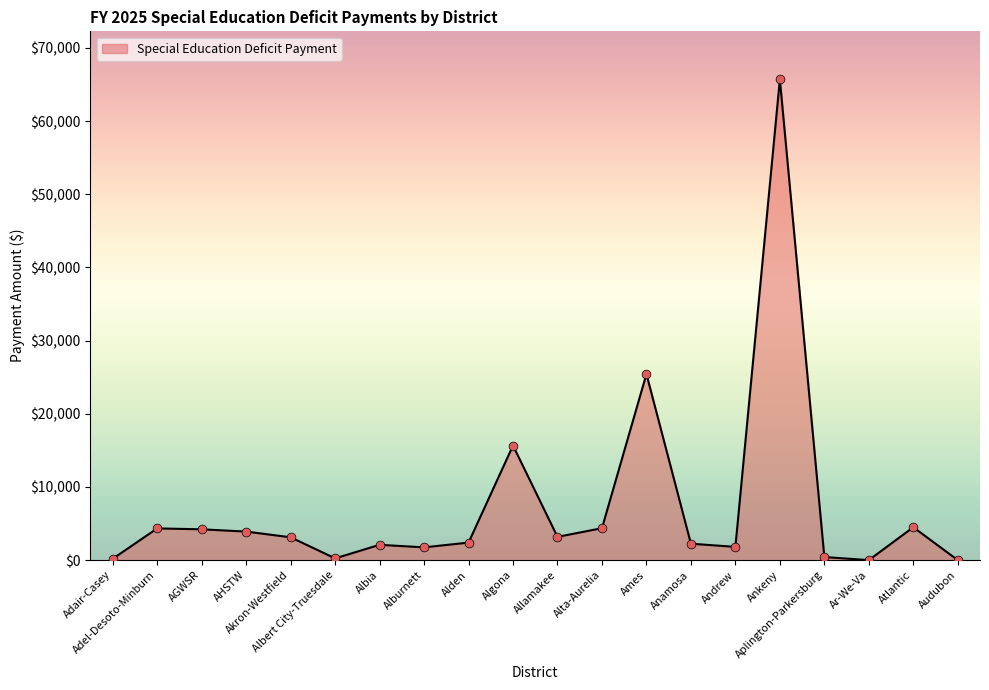

Which has a higher value, Albia or Ames?

Ames